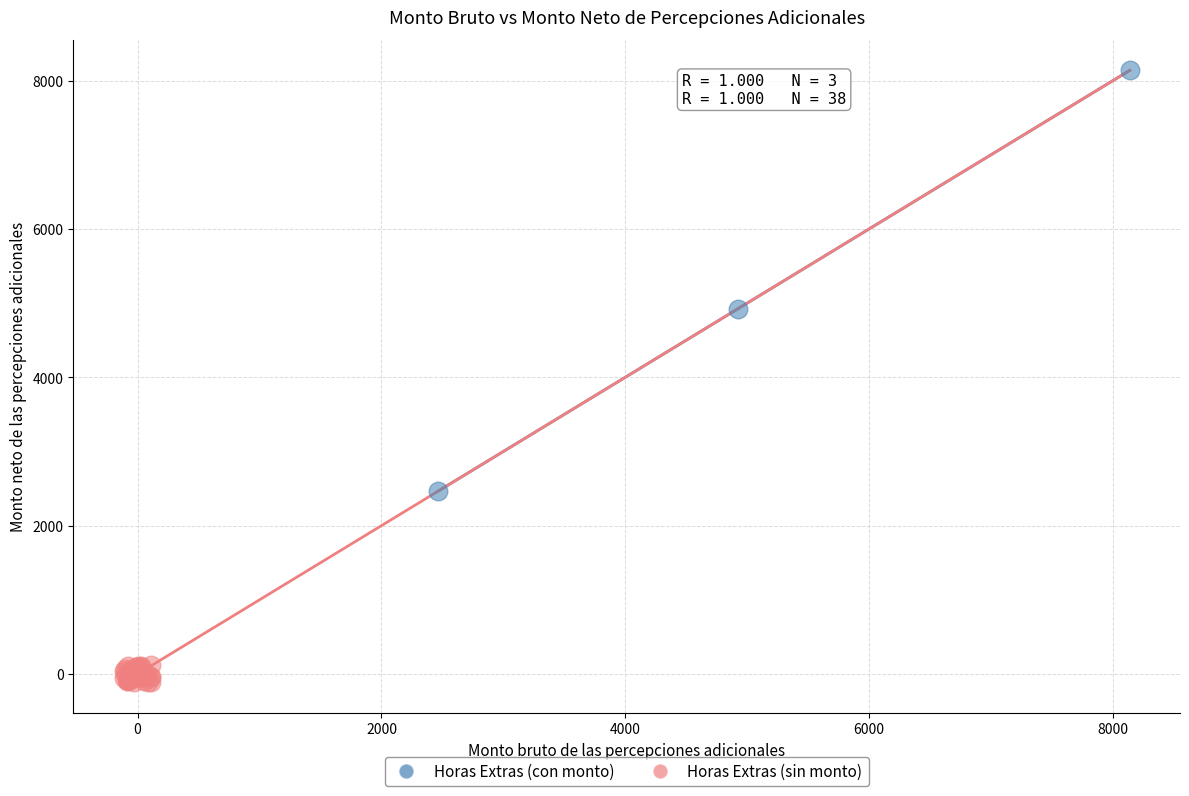

Which series contains the highest Y value?

Horas Extras (con monto)